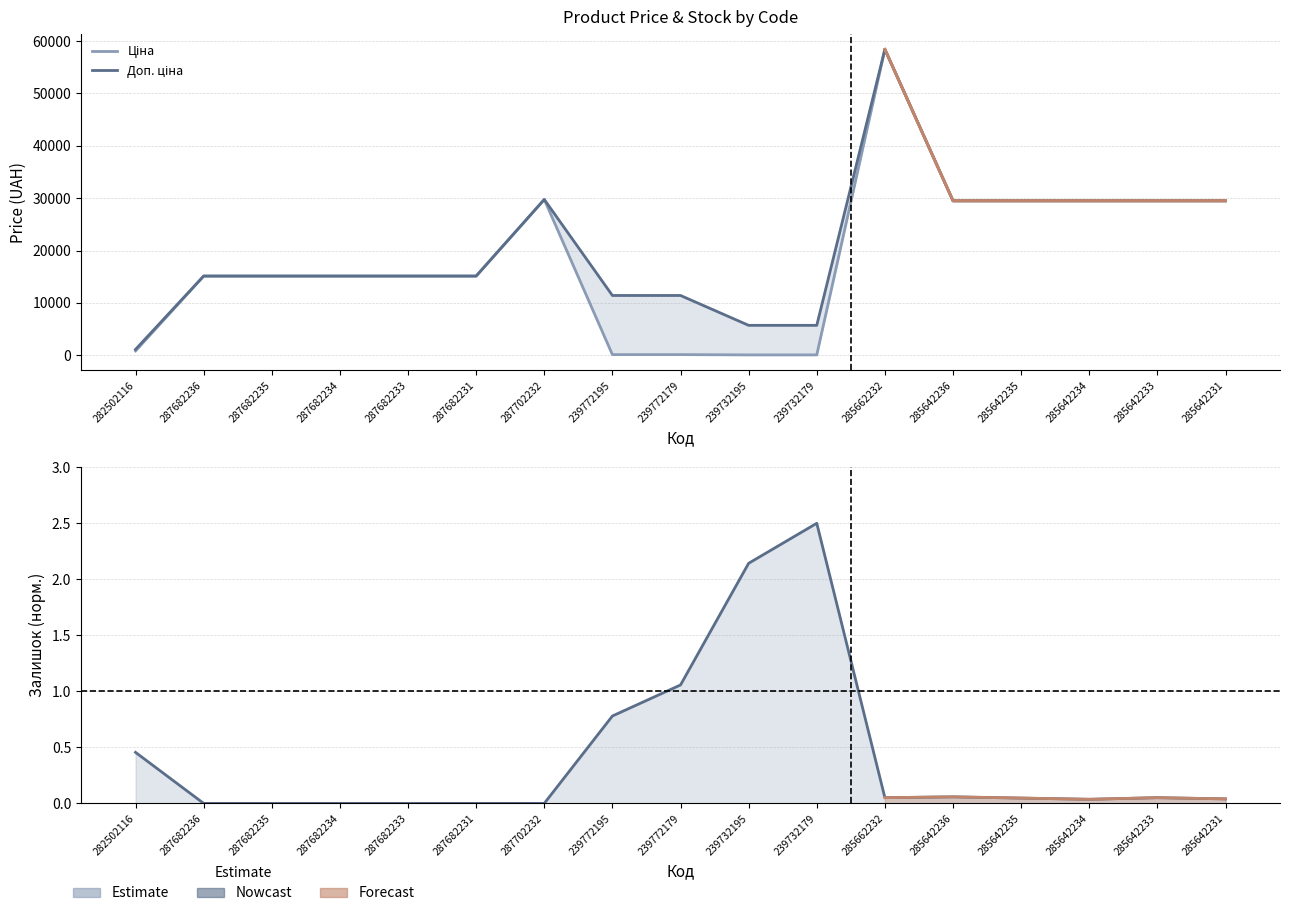

What is the difference between the maximum and minimum values in the Доп. ціна series?

57317.4